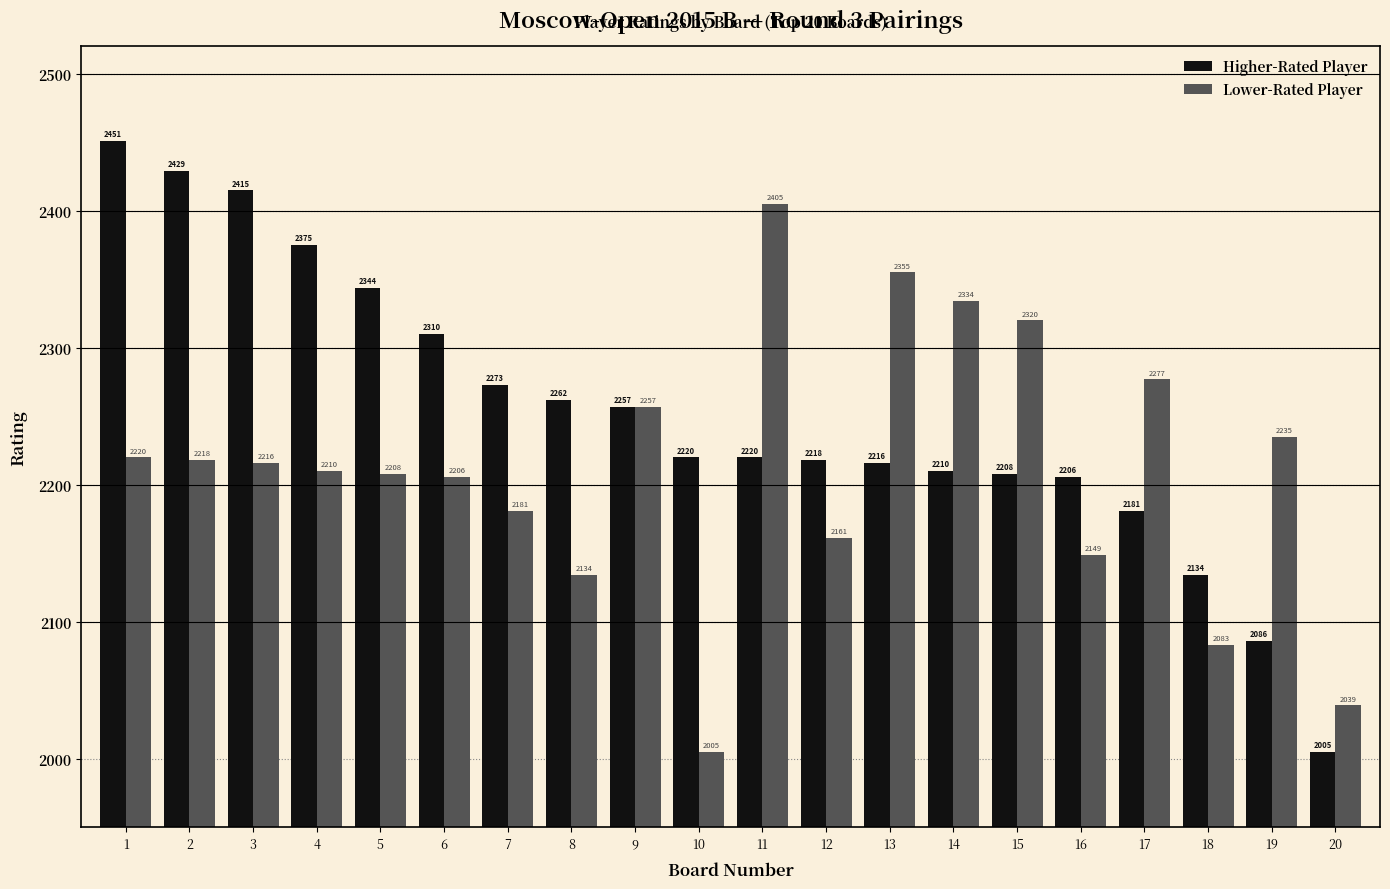

What is the sum of the Lower-Rated Player values at 10 and 19?

4240